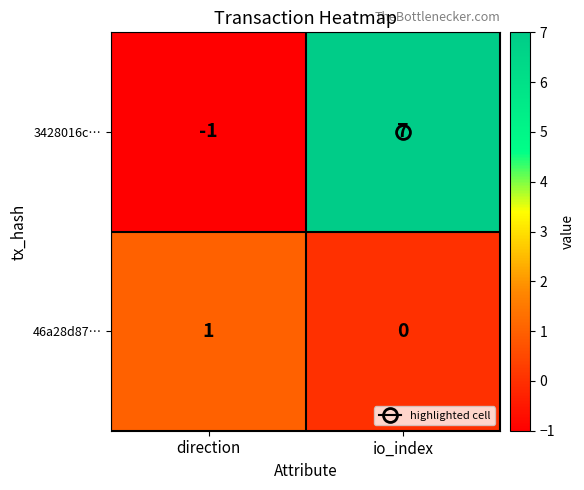

List the series in order of their peak value, lowest first.

46a28d87…, 3428016c…